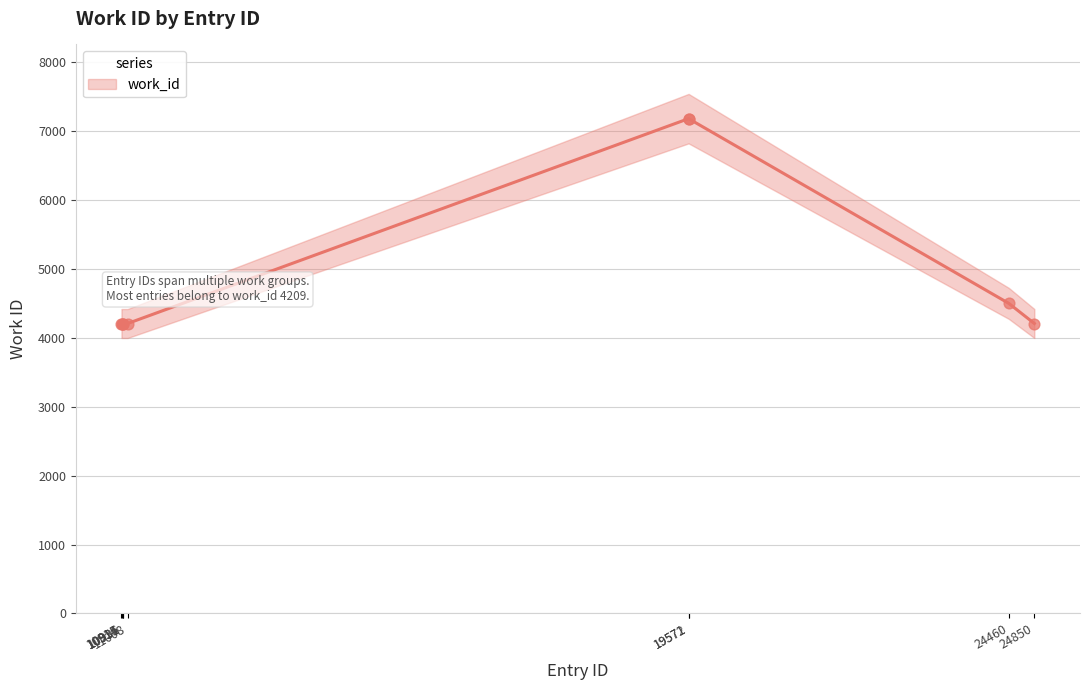

Approximately how many times larger is the value at 24460 compared to 24850?

1.1